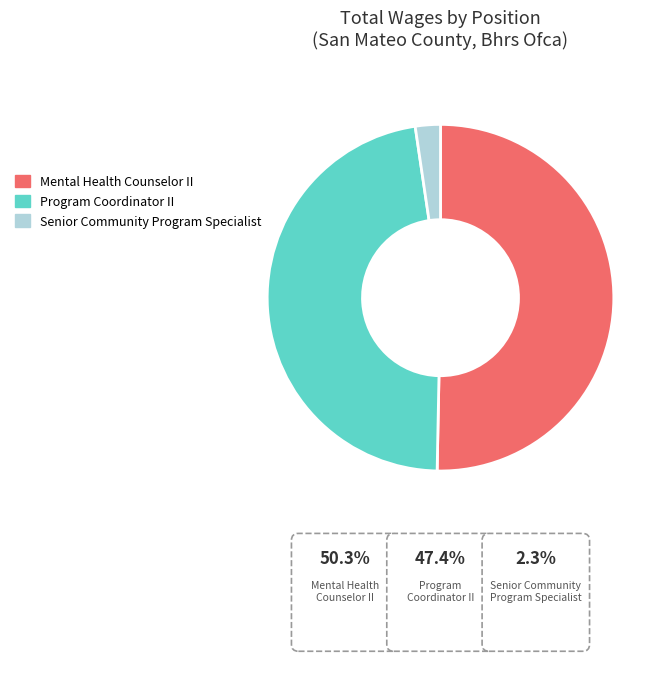

The Program Coordinator II slice represents 40% of the pie. True or false?

False